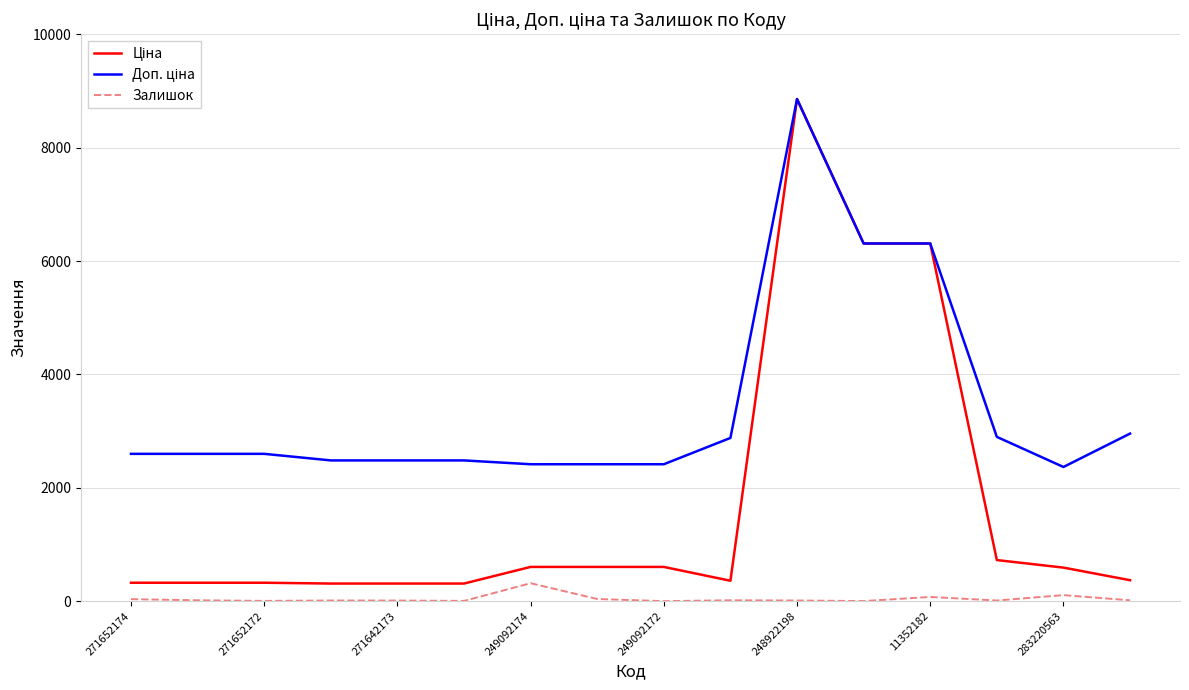

What is the maximum value for Залишок?

316.0